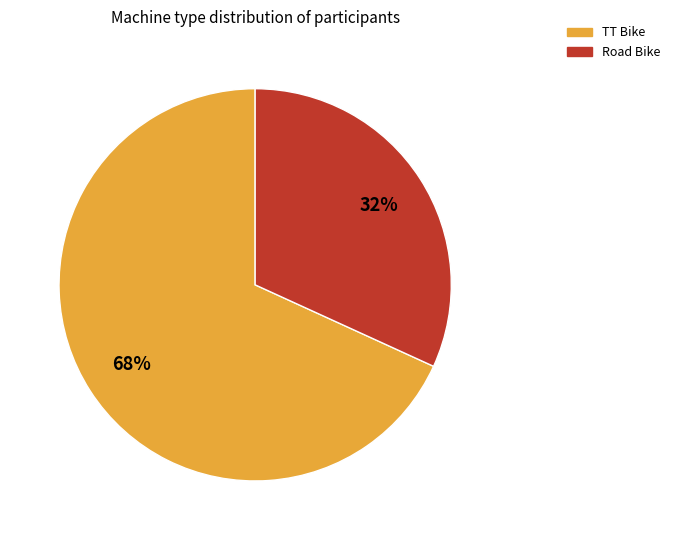

Is the sum of TT Bike and Road Bike greater than half?

Yes